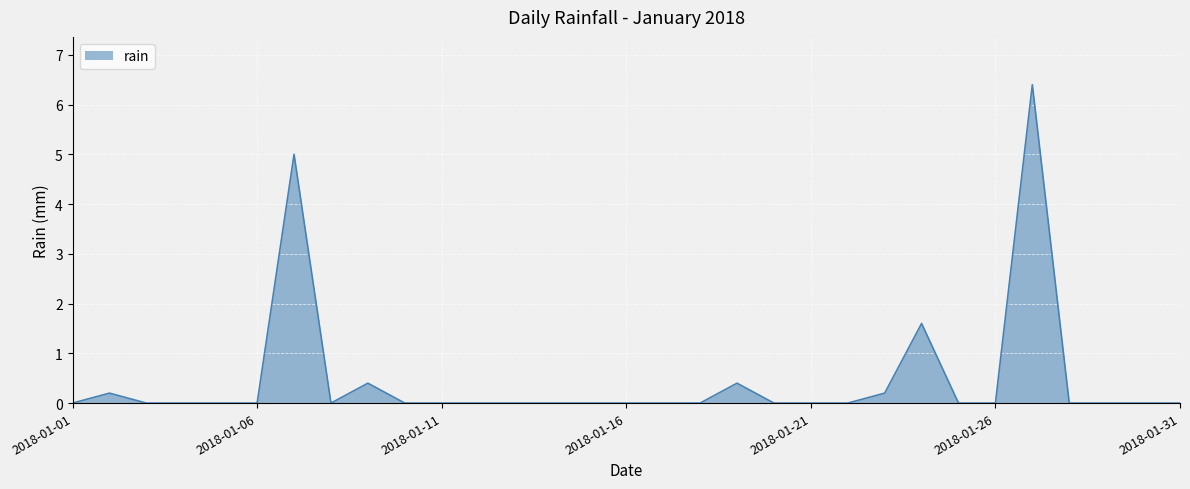

What is the maximum value shown in the chart?

6.4